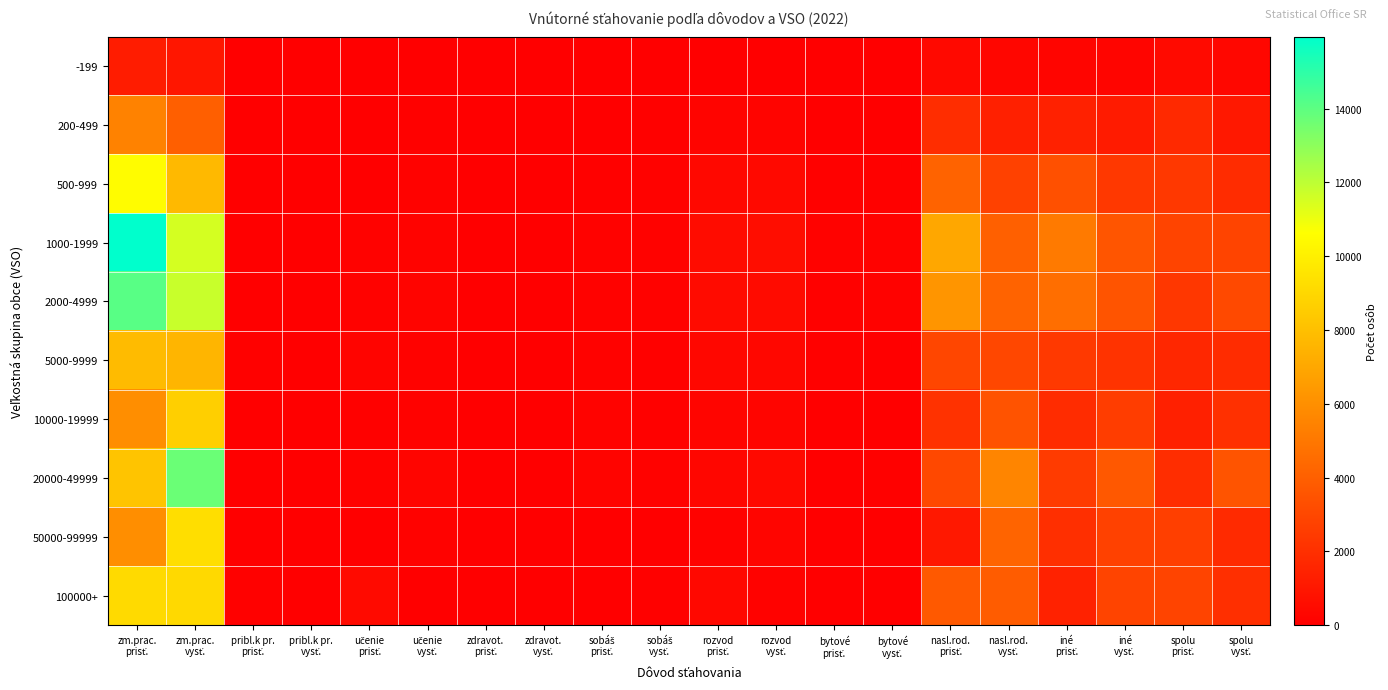

Reading left to right, transcribe all the data shown in this chart.

-199: zm.prac.
prisť.=1204	zm.prac.
vysť.=942	pribl.k pr.
prisť.=12	pribl.k pr.
vysť.=8	učenie
prisť.=16	učenie
vysť.=22	zdravot.
prisť.=1	zdravot.
vysť.=0	sobáš
prisť.=4	sobáš
vysť.=20	rozvod
prisť.=41	rozvod
vysť.=47	bytové
prisť.=11	bytové
vysť.=2	nasl.rod.
prisť.=410	nasl.rod.
vysť.=298	iné
prisť.=267	iné
vysť.=226	spolu
prisť.=442	spolu
vysť.=319
200-499: zm.prac.
prisť.=5448	zm.prac.
vysť.=4010	pribl.k pr.
prisť.=22	pribl.k pr.
vysť.=12	učenie
prisť.=25	učenie
vysť.=91	zdravot.
prisť.=4	zdravot.
vysť.=3	sobáš
prisť.=35	sobáš
vysť.=65	rozvod
prisť.=215	rozvod
vysť.=213	bytové
prisť.=34	bytové
vysť.=28	nasl.rod.
prisť.=1931	nasl.rod.
vysť.=1370	iné
prisť.=1407	iné
vysť.=1179	spolu
prisť.=1775	spolu
vysť.=1049
500-999: zm.prac.
prisť.=10508	zm.prac.
vysť.=7744	pribl.k pr.
prisť.=27	pribl.k pr.
vysť.=27	učenie
prisť.=54	učenie
vysť.=124	zdravot.
prisť.=6	zdravot.
vysť.=4	sobáš
prisť.=89	sobáš
vysť.=138	rozvod
prisť.=367	rozvod
vysť.=411	bytové
prisť.=74	bytové
vysť.=86	nasl.rod.
prisť.=4172	nasl.rod.
vysť.=2739	iné
prisť.=3341	iné
vysť.=2362	spolu
prisť.=2378	spolu
vysť.=1853
1000-1999: zm.prac.
prisť.=15954	zm.prac.
vysť.=11515	pribl.k pr.
prisť.=56	pribl.k pr.
vysť.=52	učenie
prisť.=155	učenie
vysť.=177	zdravot.
prisť.=6	zdravot.
vysť.=21	sobáš
prisť.=106	sobáš
vysť.=140	rozvod
prisť.=558	rozvod
vysť.=578	bytové
prisť.=123	bytové
vysť.=101	nasl.rod.
prisť.=6984	nasl.rod.
vysť.=4036	iné
prisť.=5080	iné
vysť.=3553	spolu
prisť.=2886	spolu
vysť.=2857
2000-4999: zm.prac.
prisť.=14091	zm.prac.
vysť.=11772	pribl.k pr.
prisť.=42	pribl.k pr.
vysť.=53	učenie
prisť.=141	učenie
vysť.=188	zdravot.
prisť.=11	zdravot.
vysť.=8	sobáš
prisť.=121	sobáš
vysť.=154	rozvod
prisť.=479	rozvod
vysť.=510	bytové
prisť.=93	bytové
vysť.=103	nasl.rod.
prisť.=6248	nasl.rod.
vysť.=4151	iné
prisť.=4627	iné
vysť.=3544	spolu
prisť.=2329	spolu
vysť.=3061
5000-9999: zm.prac.
prisť.=7843	zm.prac.
vysť.=7574	pribl.k pr.
prisť.=68	pribl.k pr.
vysť.=47	učenie
prisť.=201	učenie
vysť.=123	zdravot.
prisť.=13	zdravot.
vysť.=5	sobáš
prisť.=108	sobáš
vysť.=68	rozvod
prisť.=338	rozvod
vysť.=314	bytové
prisť.=76	bytové
vysť.=45	nasl.rod.
prisť.=2951	nasl.rod.
vysť.=2968	iné
prisť.=2412	iné
vysť.=2163	spolu
prisť.=1676	spolu
vysť.=1841
10000-19999: zm.prac.
prisť.=5976	zm.prac.
vysť.=8643	pribl.k pr.
prisť.=28	pribl.k pr.
vysť.=37	učenie
prisť.=87	učenie
vysť.=154	zdravot.
prisť.=14	zdravot.
vysť.=2	sobáš
prisť.=171	sobáš
vysť.=78	rozvod
prisť.=260	rozvod
vysť.=247	bytové
prisť.=44	bytové
vysť.=47	nasl.rod.
prisť.=2128	nasl.rod.
vysť.=3465	iné
prisť.=1852	iné
vysť.=2573	spolu
prisť.=1392	spolu
vysť.=2040
20000-49999: zm.prac.
prisť.=8189	zm.prac.
vysť.=13728	pribl.k pr.
prisť.=53	pribl.k pr.
vysť.=58	učenie
prisť.=103	učenie
vysť.=236	zdravot.
prisť.=12	zdravot.
vysť.=8	sobáš
prisť.=204	sobáš
vysť.=122	rozvod
prisť.=303	rozvod
vysť.=433	bytové
prisť.=62	bytové
vysť.=79	nasl.rod.
prisť.=3048	nasl.rod.
vysť.=5574	iné
prisť.=2499	iné
vysť.=3694	spolu
prisť.=1905	spolu
vysť.=3524
50000-99999: zm.prac.
prisť.=5969	zm.prac.
vysť.=9263	pribl.k pr.
prisť.=1	pribl.k pr.
vysť.=59	učenie
prisť.=55	učenie
vysť.=117	zdravot.
prisť.=1	zdravot.
vysť.=8	sobáš
prisť.=31	sobáš
vysť.=53	rozvod
prisť.=155	rozvod
vysť.=229	bytové
prisť.=22	bytové
vysť.=38	nasl.rod.
prisť.=1052	nasl.rod.
vysť.=4187	iné
prisť.=1984	iné
vysť.=2769	spolu
prisť.=2668	spolu
vysť.=1803
100000+: zm.prac.
prisť.=9107	zm.prac.
vysť.=9098	pribl.k pr.
prisť.=93	pribl.k pr.
vysť.=49	učenie
prisť.=454	učenie
vysť.=59	zdravot.
prisť.=8	zdravot.
vysť.=17	sobáš
prisť.=56	sobáš
vysť.=87	rozvod
prisť.=397	rozvod
vysť.=131	bytové
prisť.=35	bytové
vysť.=45	nasl.rod.
prisť.=3719	nasl.rod.
vysť.=3855	iné
prisť.=1453	iné
vysť.=2859	spolu
prisť.=2892	spolu
vysť.=1996